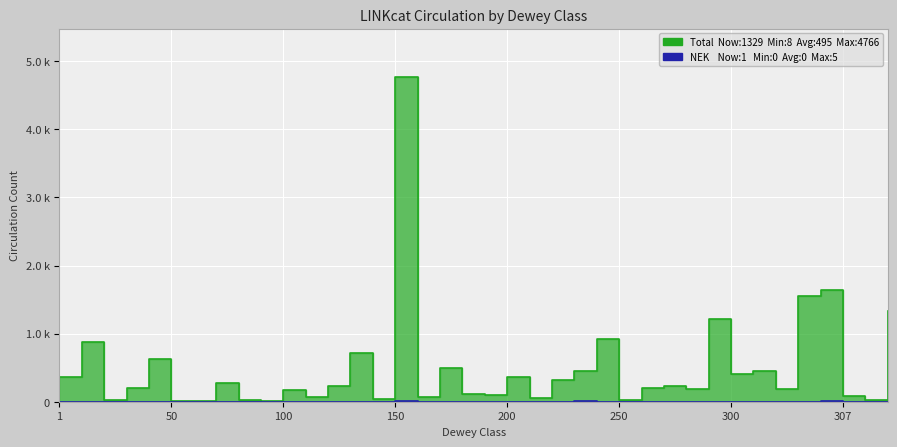

Which series has the largest total across all categories?

Total Circ